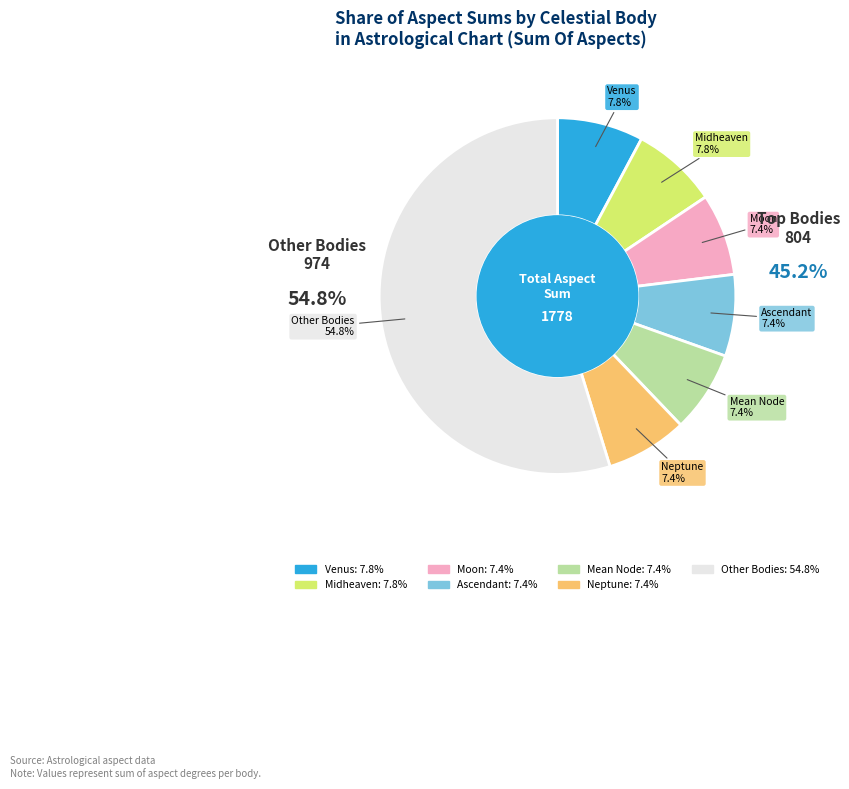

Which slice is the largest?

Other Bodies